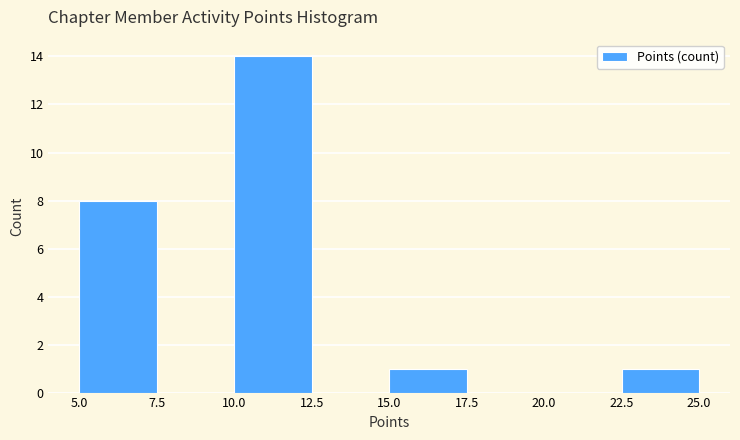

What is the height of the bar covering 5.0 to 7.5 on the x-axis? The values are not printed on the chart, so give them approximately, as read against the axis.

8